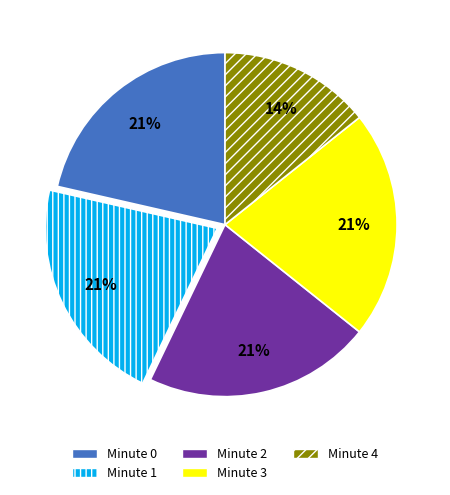

What is the ratio of the value at Minute 3 to the value at Minute 4?

1.5